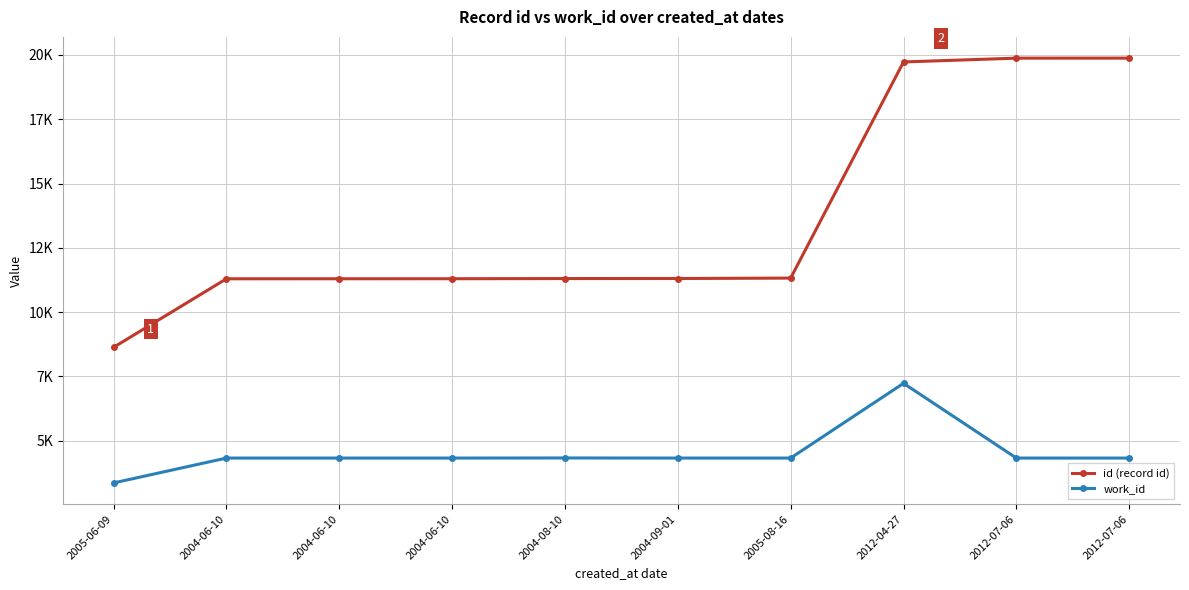

Is it true that work_id equals 7523 at 2004-06-10?

False